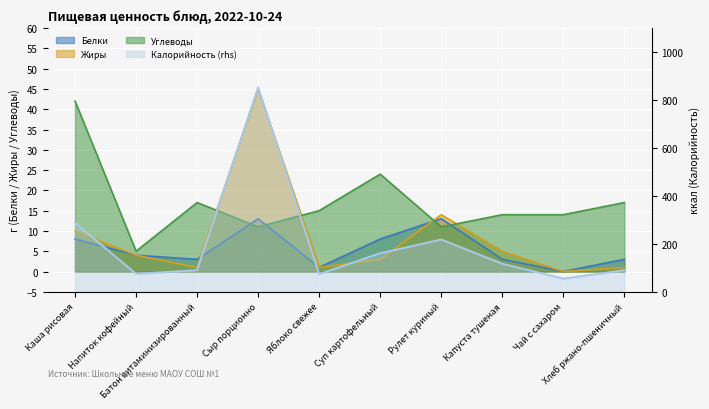

What is the average value of the Белки series?

6